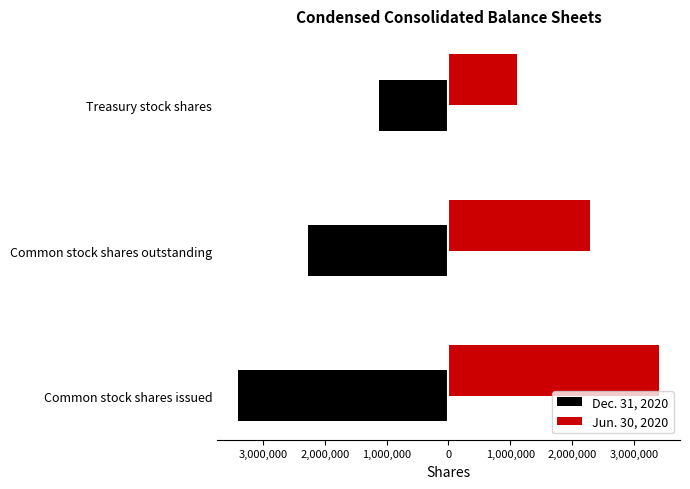

What are all the series names shown in the legend?

Dec. 31, 2020, Jun. 30, 2020